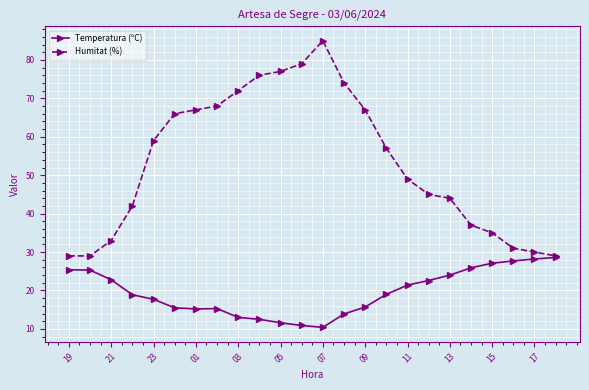

Which series has the largest range (max minus min)?

Humitat (%)